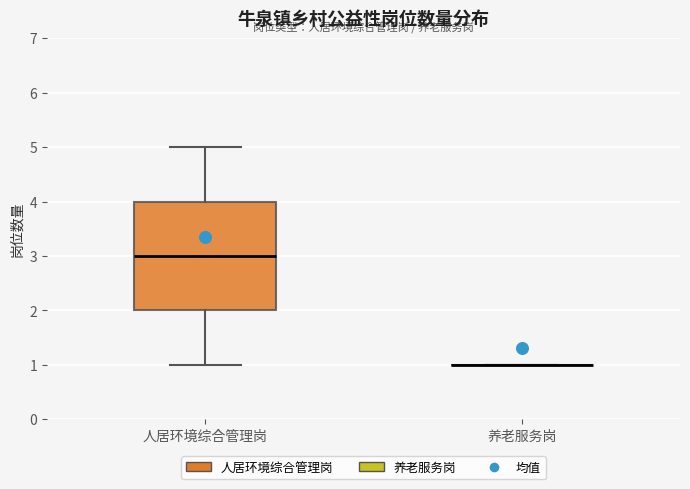

Reading left to right, transcribe this box plot: for each box, give where its median line is, the range the box spans, and where its two whiskers end, as read against the y-axis. The values are not printed on the chart, so give them approximately, as read against the axis.

人居环境综合管理岗: median 3, box 2 to 4, whiskers 1 to 5
养老服务岗: box collapsed to a line at 1, whiskers 1 to 1